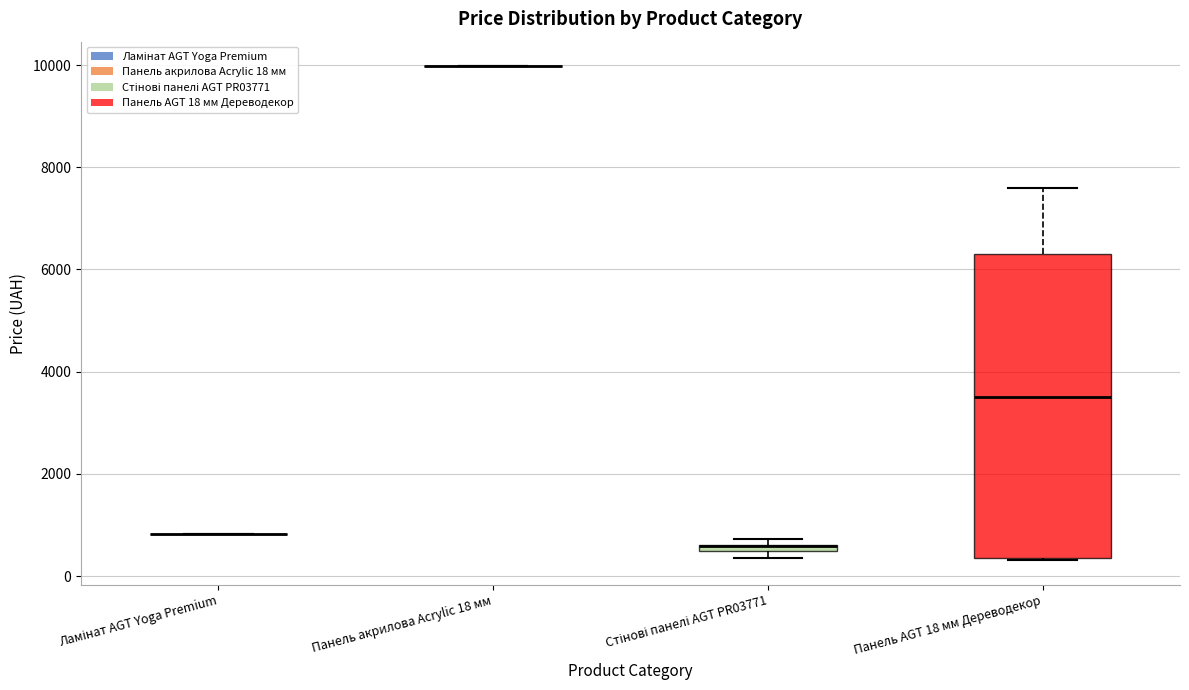

Which box is the tallest, from its lower edge to its upper edge?

Панель AGT 18 мм Дереводекор